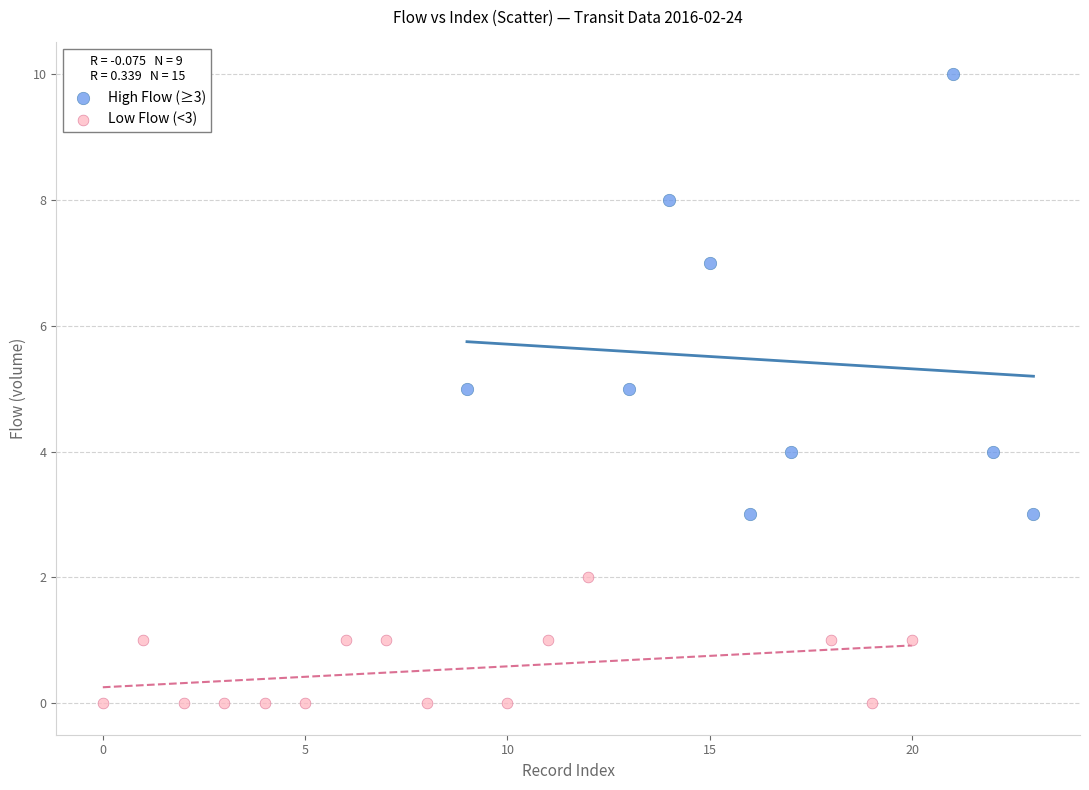

What are all the series names shown in the legend?

High Flow (≥3), Low Flow (<3)